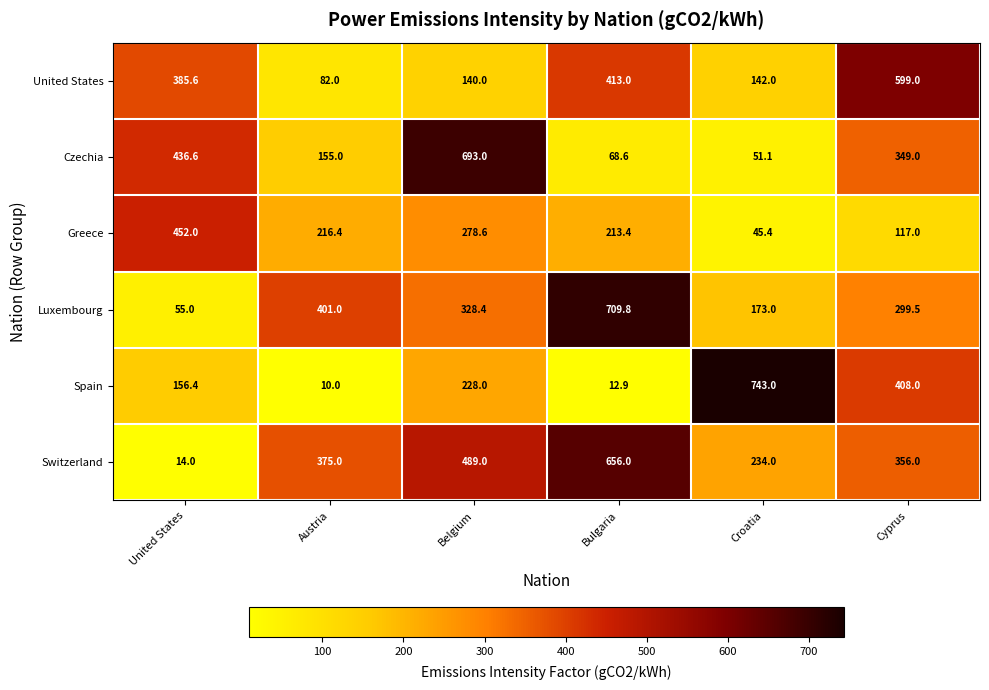

What is the smallest value displayed?

10.0